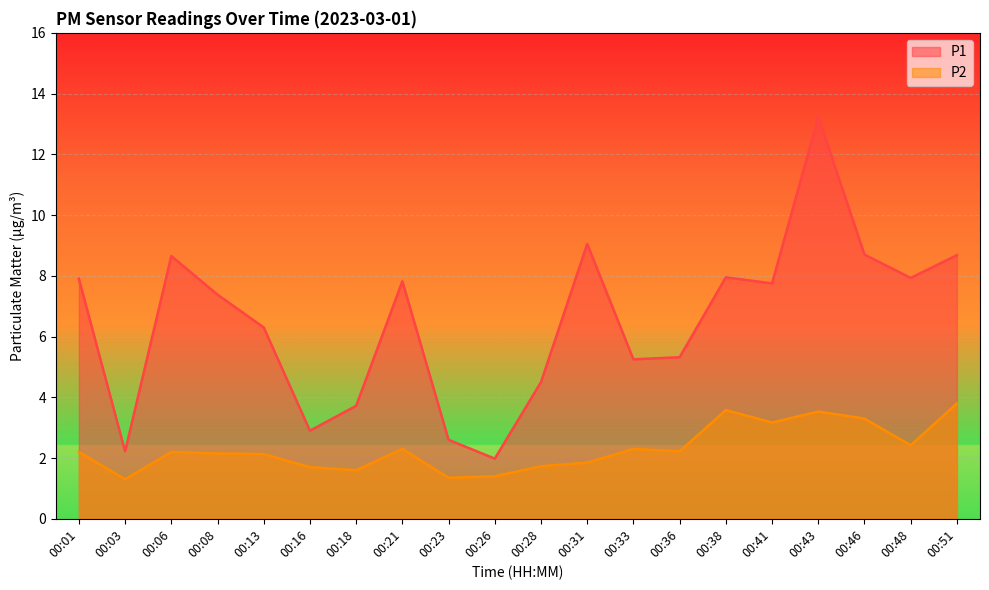

What are all the series names shown in the legend?

P1, P2